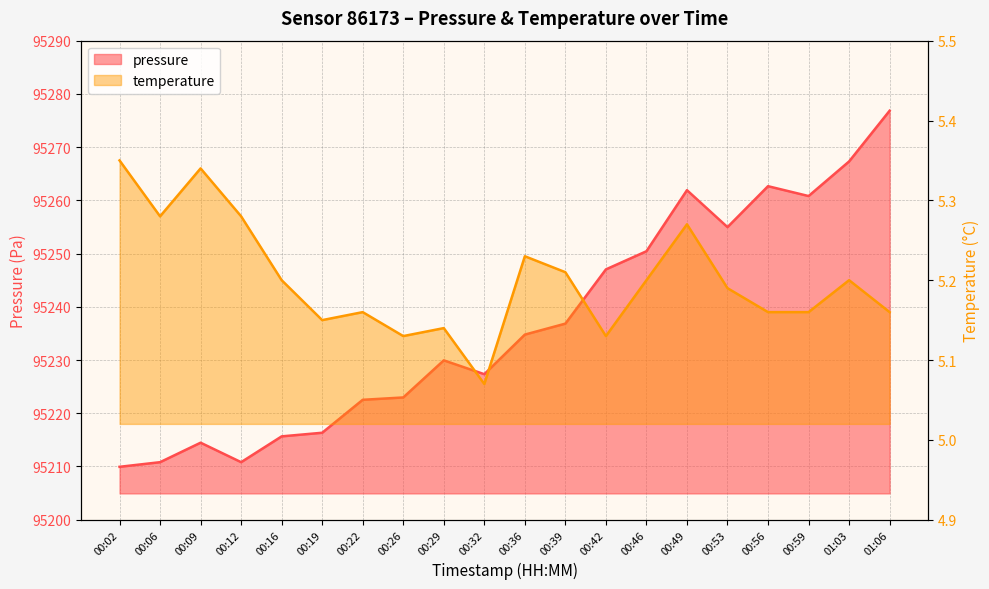

What is the label of the 11th point from the right?

00:32